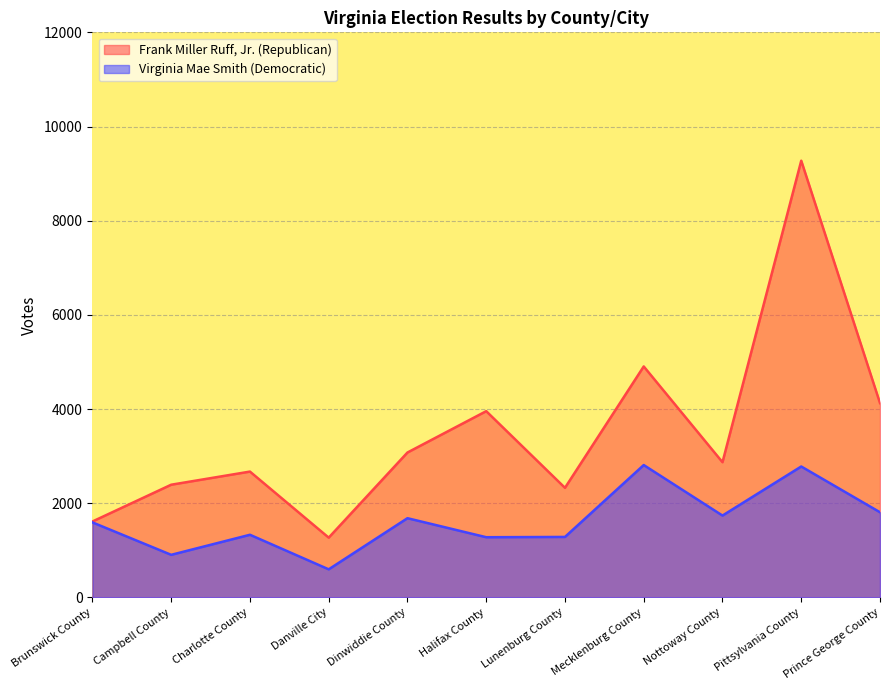

At Brunswick County, list the series in order from smallest to largest.

Virginia Mae Smith (Democratic), Frank Miller Ruff, Jr. (Republican)